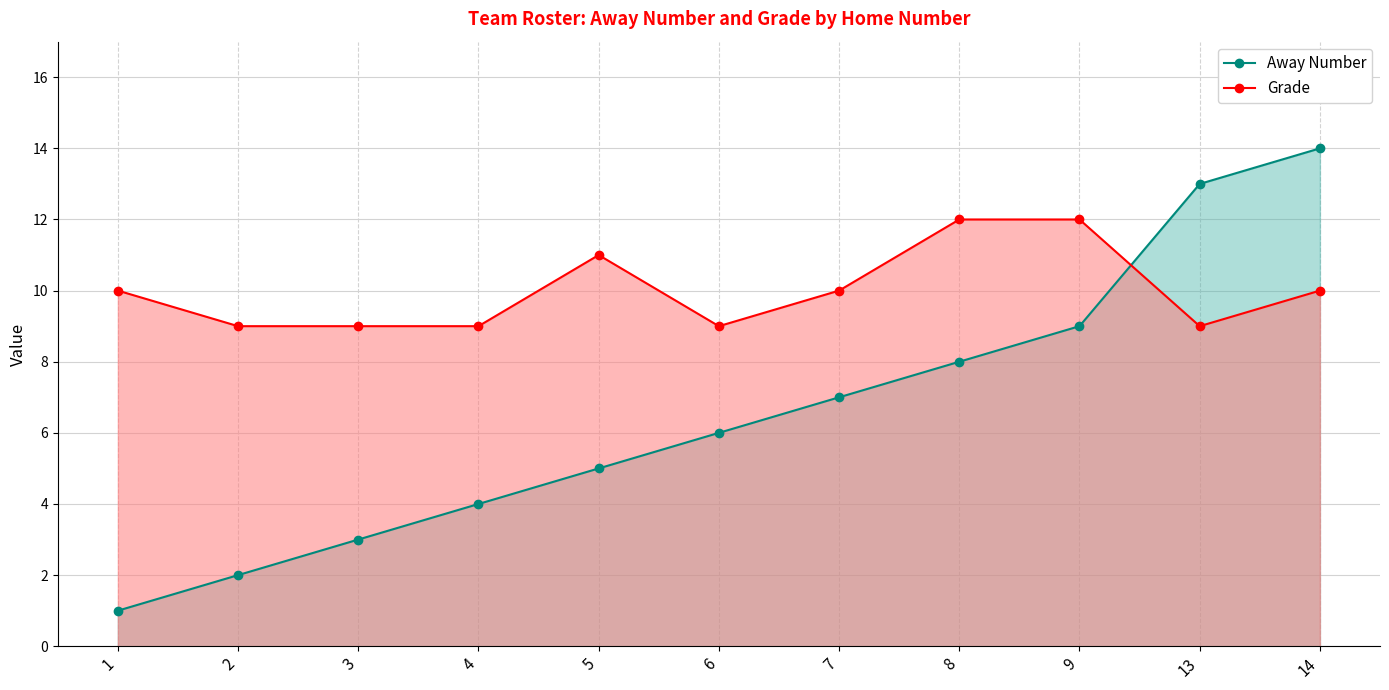

List the series in order of their peak value, lowest first.

Grade, Away Number